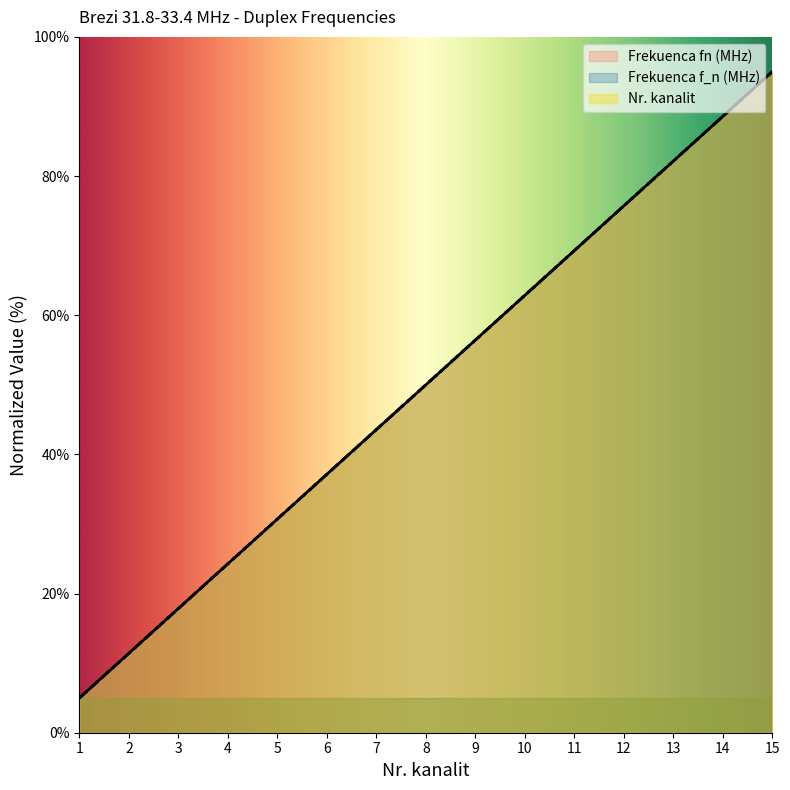

What are all the series names shown in the legend?

Frekuenca fn (MHz), Frekuenca f_n (MHz), Nr. kanalit